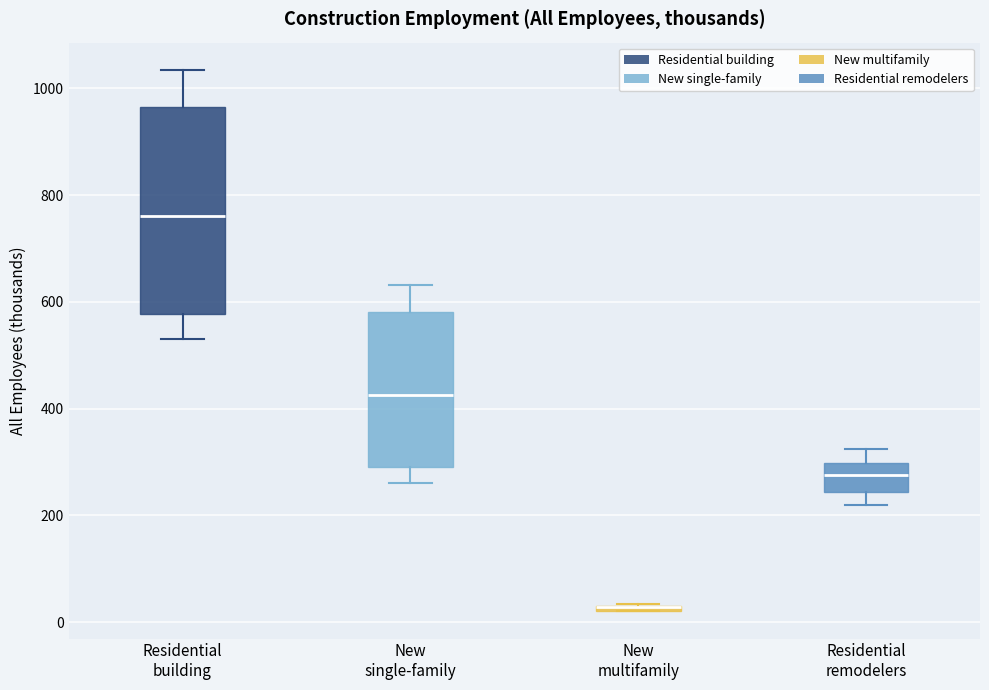

Where does the upper whisker of the box for Residential remodelers end on the y-axis? The values are not printed on the chart, so give them approximately, as read against the axis.

320